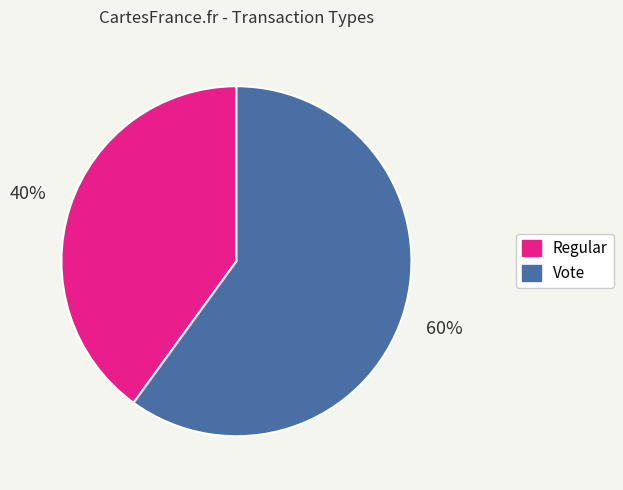

To the nearest percent, what portion does Vote represent?

60%